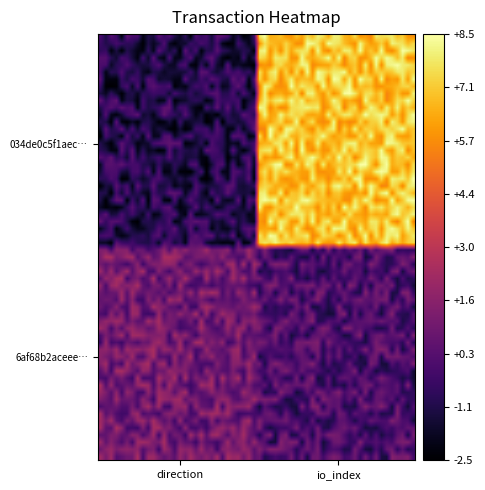

Which series has the largest total across all categories?

034de0c5f1aec0291070363957290be312a1c5b